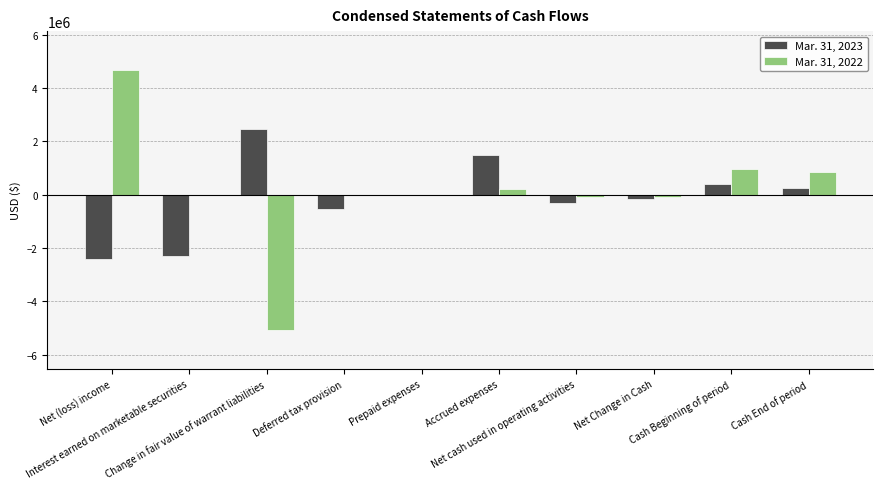

What is the greatest value displayed?

4670347